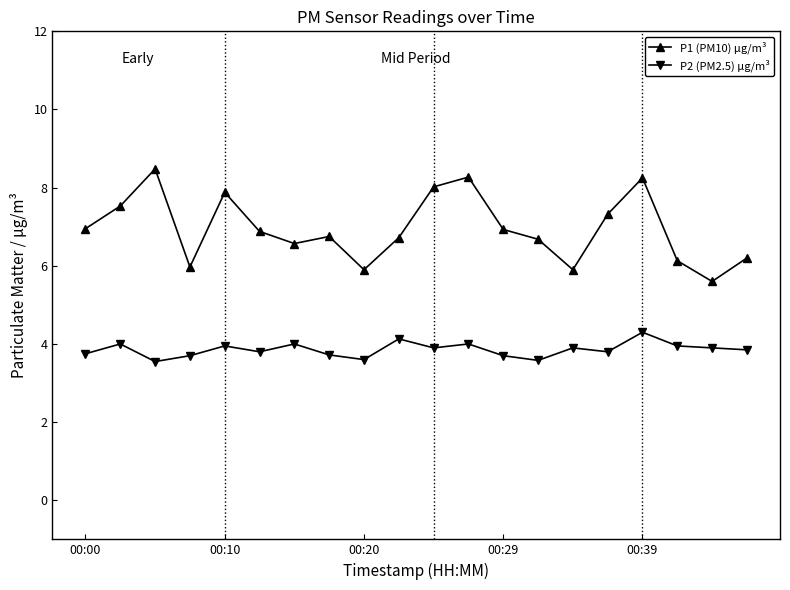

Rank the series by their maximum value, from highest to lowest.

P1 (PM10) μg/m³, P2 (PM2.5) μg/m³